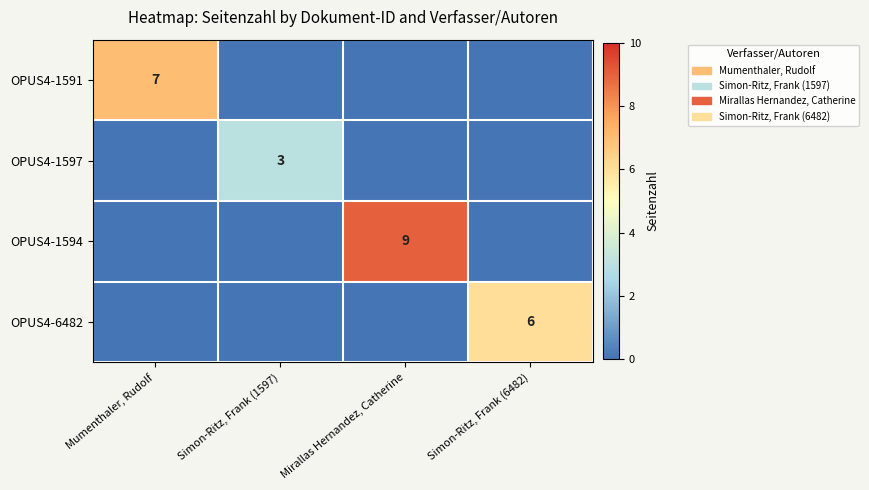

True or false: OPUS4-1597 has a value of 1 at Simon-Ritz, Frank (1597).

False